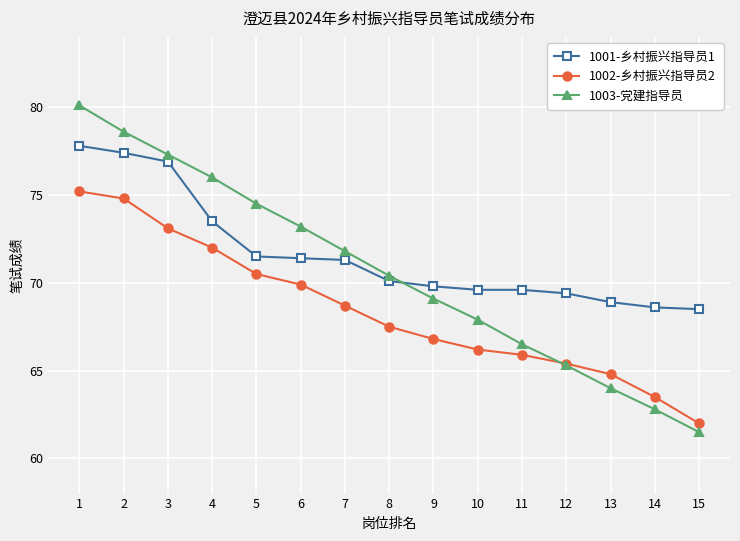

What is the sum of the 1003-党建指导员 values at 4 and 12?

141.3